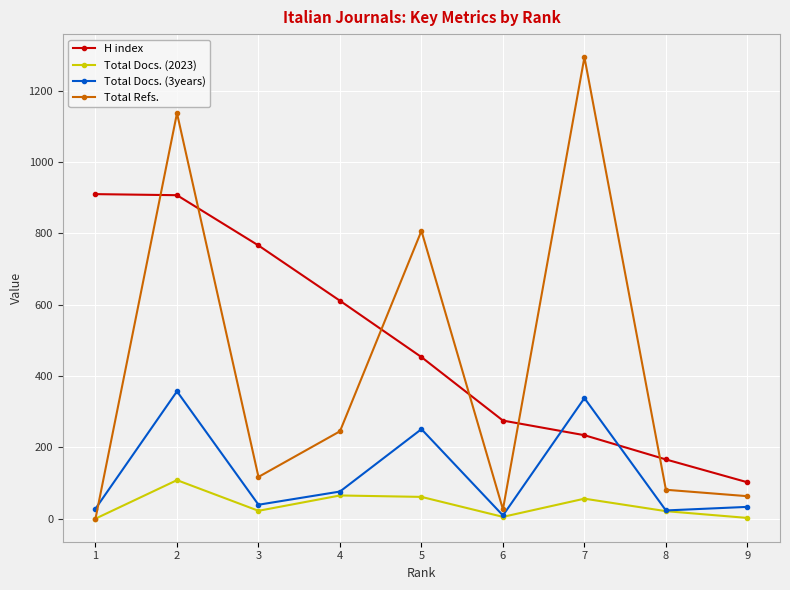

Reading left to right, what are all the values shown in this chart?

H index: 9=102	8=166	7=234	6=275	5=453	4=611	3=766	2=907	1=910
Total Docs. (2023): 9=2	8=21	7=56	6=5	5=61	4=65	3=22	2=108	1=0
Total Docs. (3years): 9=33	8=23	7=338	6=9	5=251	4=76	3=39	2=357	1=28
Total Refs.: 9=63	8=81	7=1294	6=26	5=807	4=245	3=117	2=1137	1=0